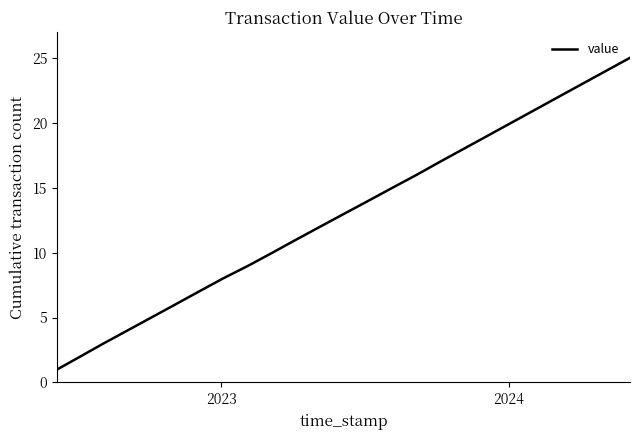

What is the difference between the maximum and minimum values?

24